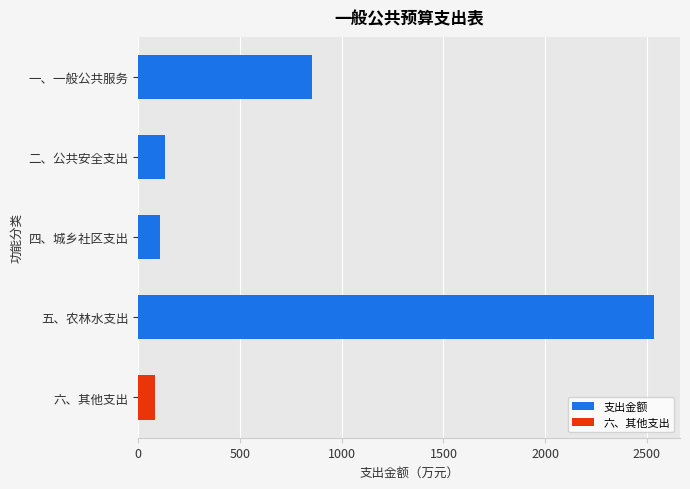

What is the sum of all values?

3711.1